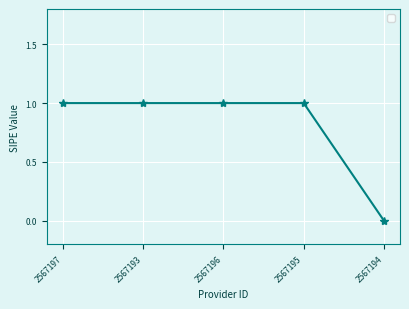

What is the value of the 3rd point from the left?

1